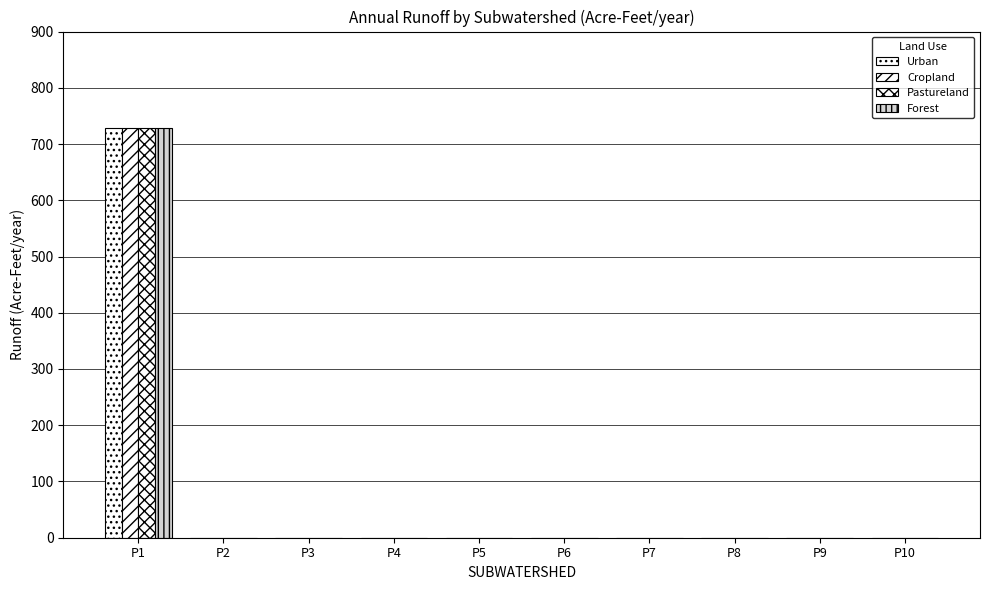

Which category has the lowest value across all series?

P2